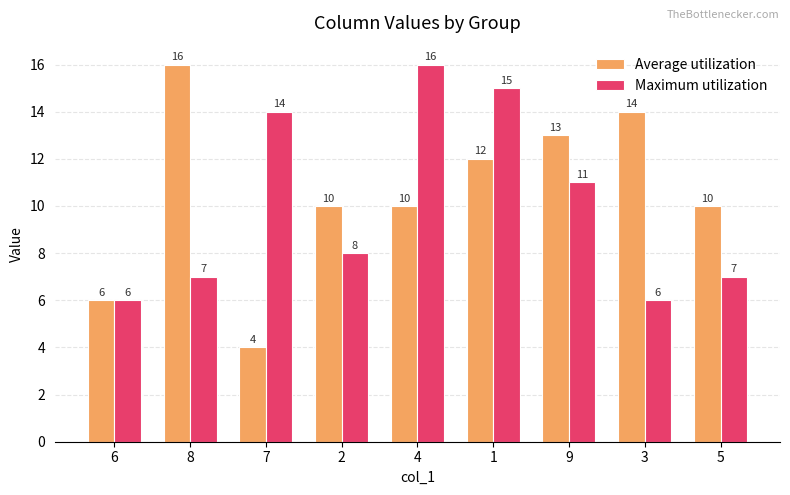

How many data points in Average utilization are less than 10?

2